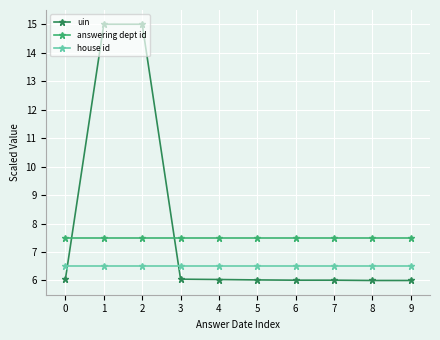

What is the approximate value of house id at 4?

6.5